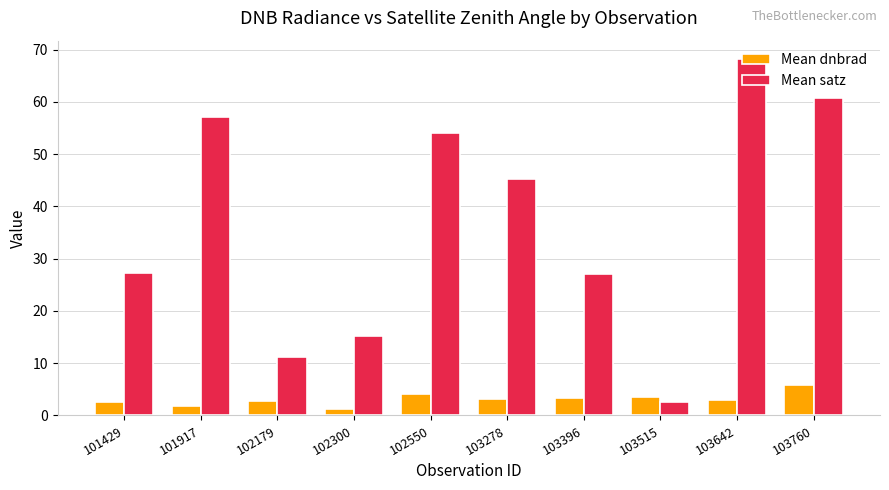

Which series has the widest spread of values?

Mean satz